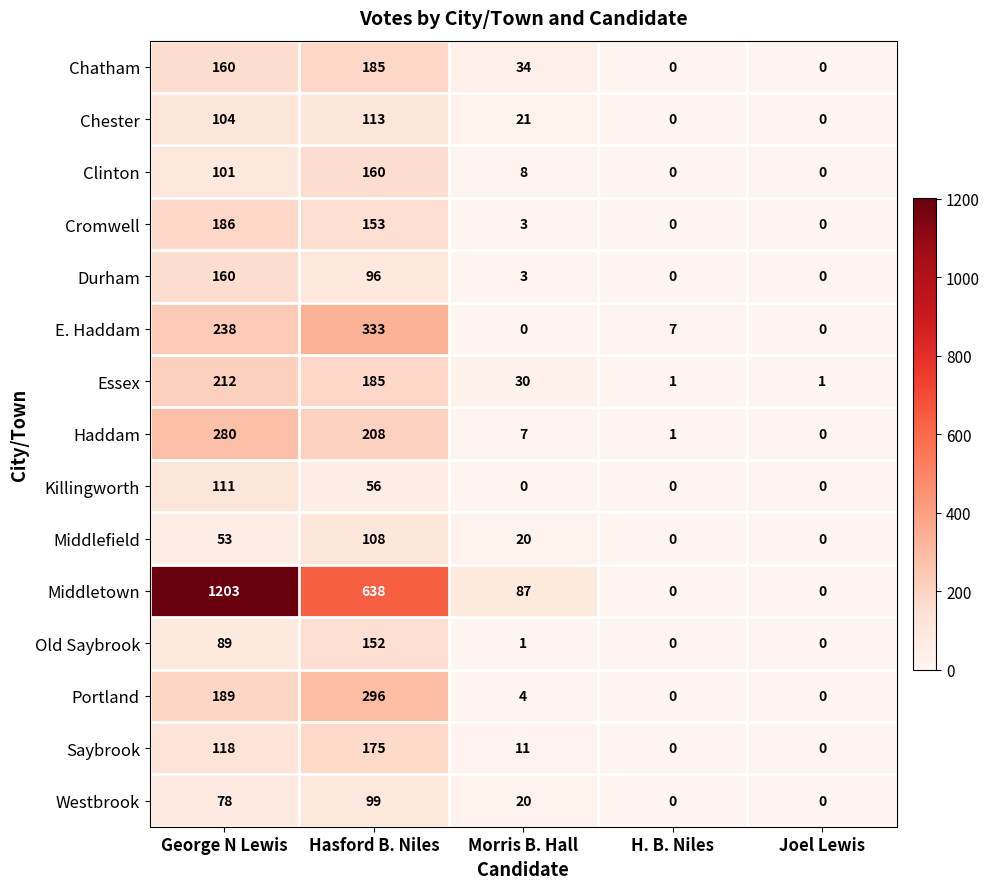

Rank the categories by Haddam value from lowest to highest.

Joel Lewis, H. B. Niles, Morris B. Hall, Hasford B. Niles, George N Lewis